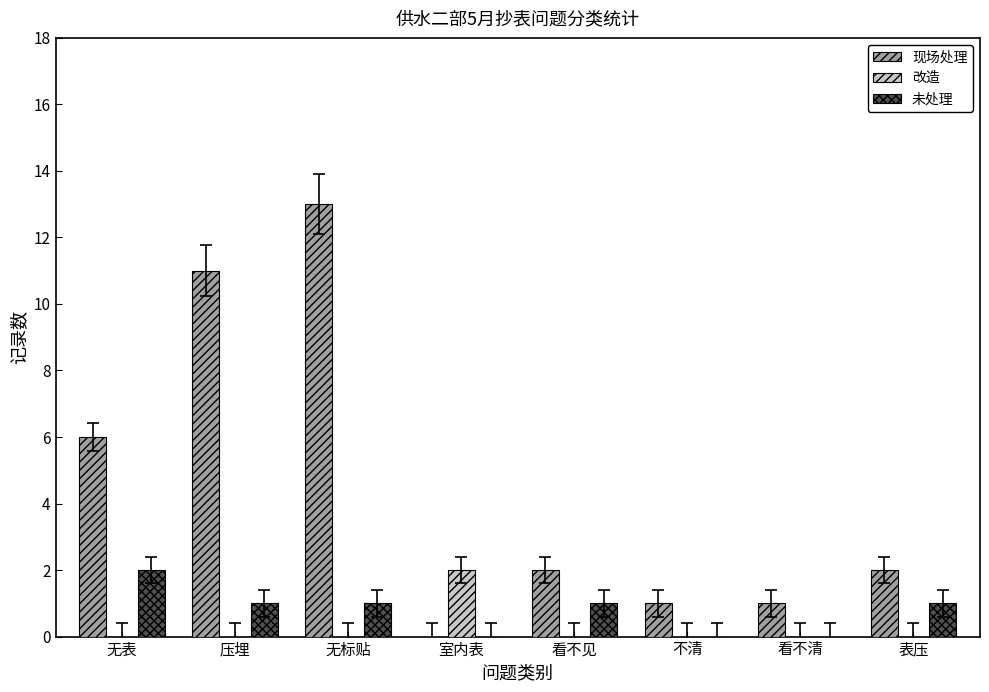

Which series changed the most between 无表 and 看不见?

现场处理